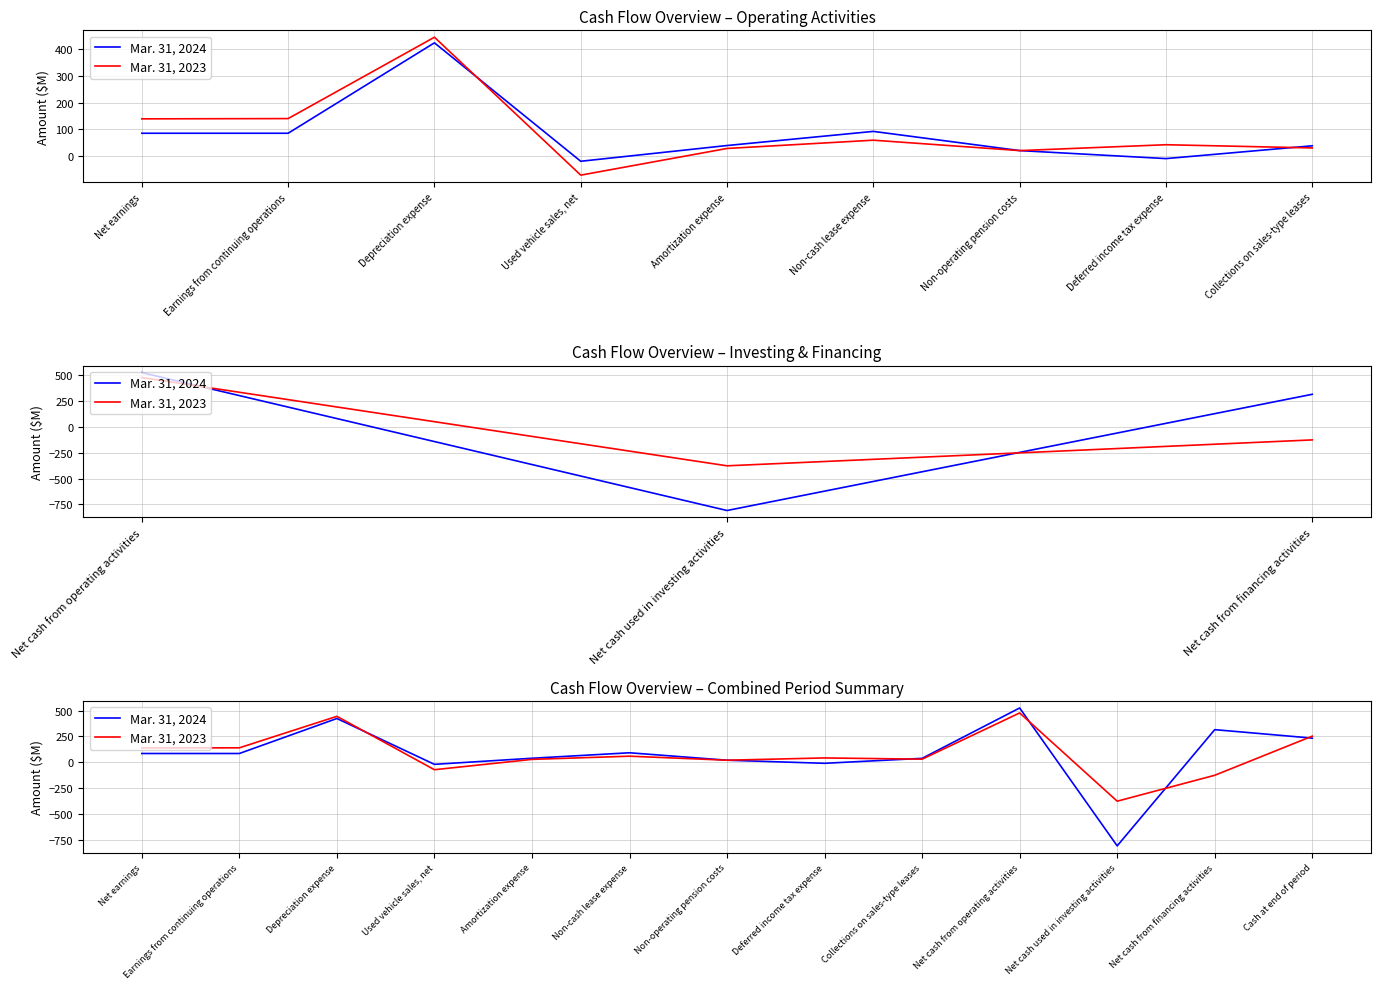

Between which two adjacent categories do Mar. 31, 2023 and Mar. 31, 2024 first intersect?

Depreciation expense and Used vehicle sales, net